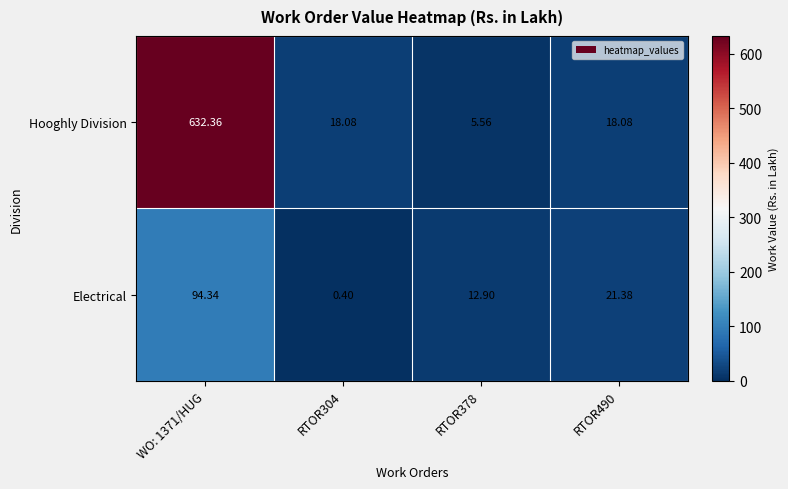

Which series has the largest range (max minus min)?

Hooghly Division